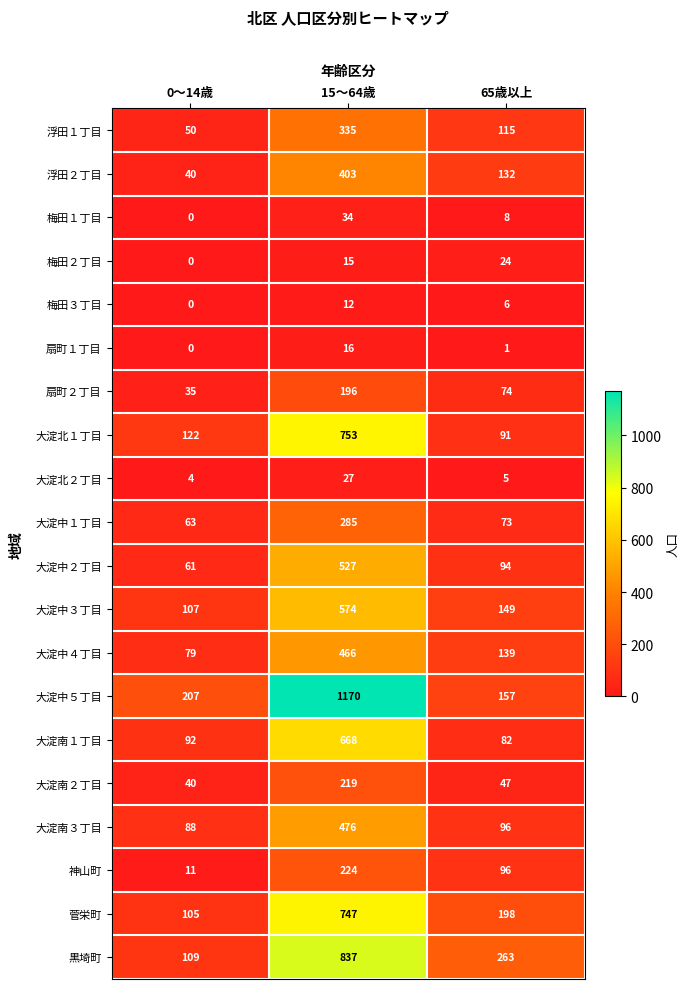

At how many categories does at least one series exceed 714?

1